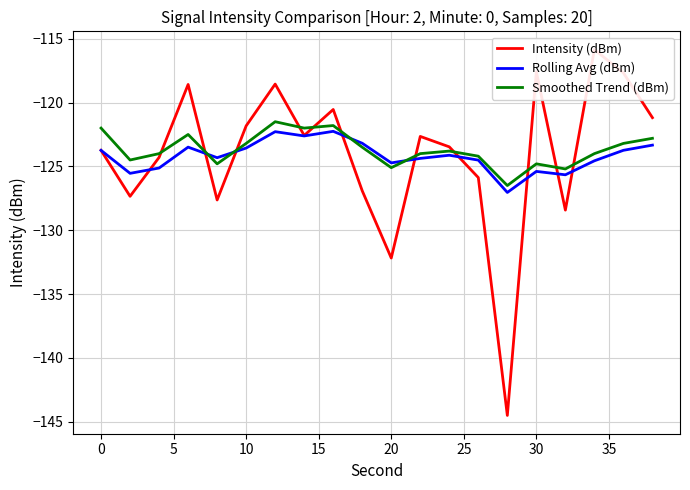

What is the highest value of the Intensity (dBm) series?

-115.9